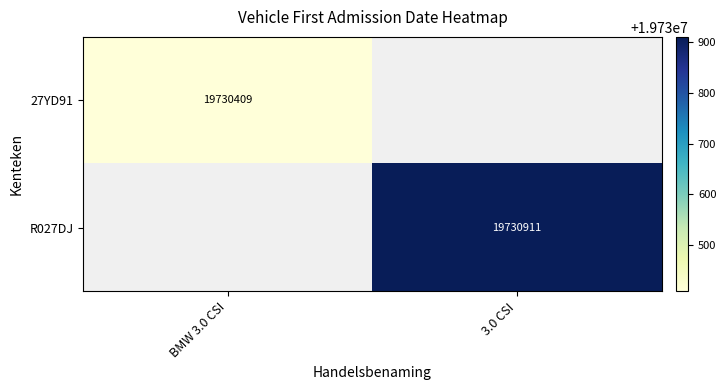

The 27YD91 series shows 19730409 at BMW 3.0 CSI. True or false?

True